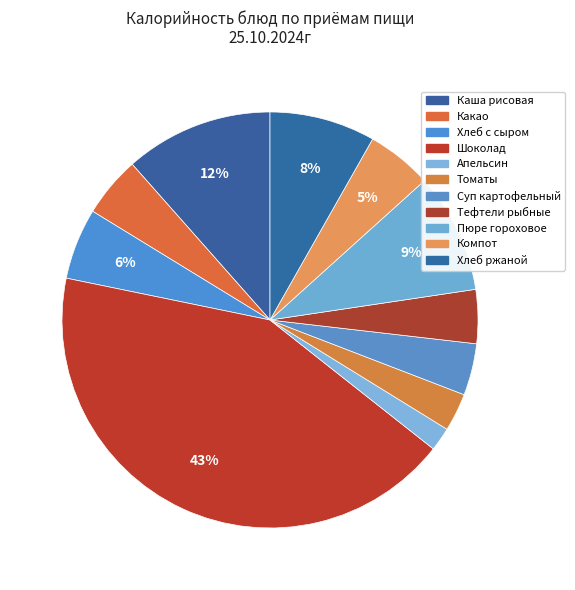

How many slices are in this pie chart?

11